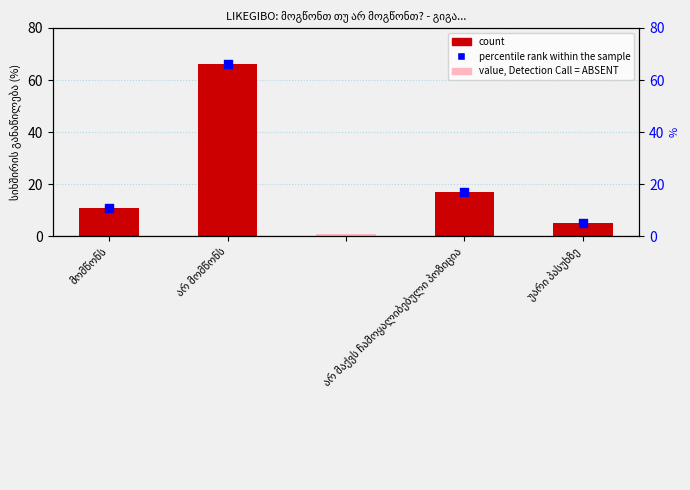

Approximately how many times larger is the value at არ მომწონს compared to მომწონს?

6.0